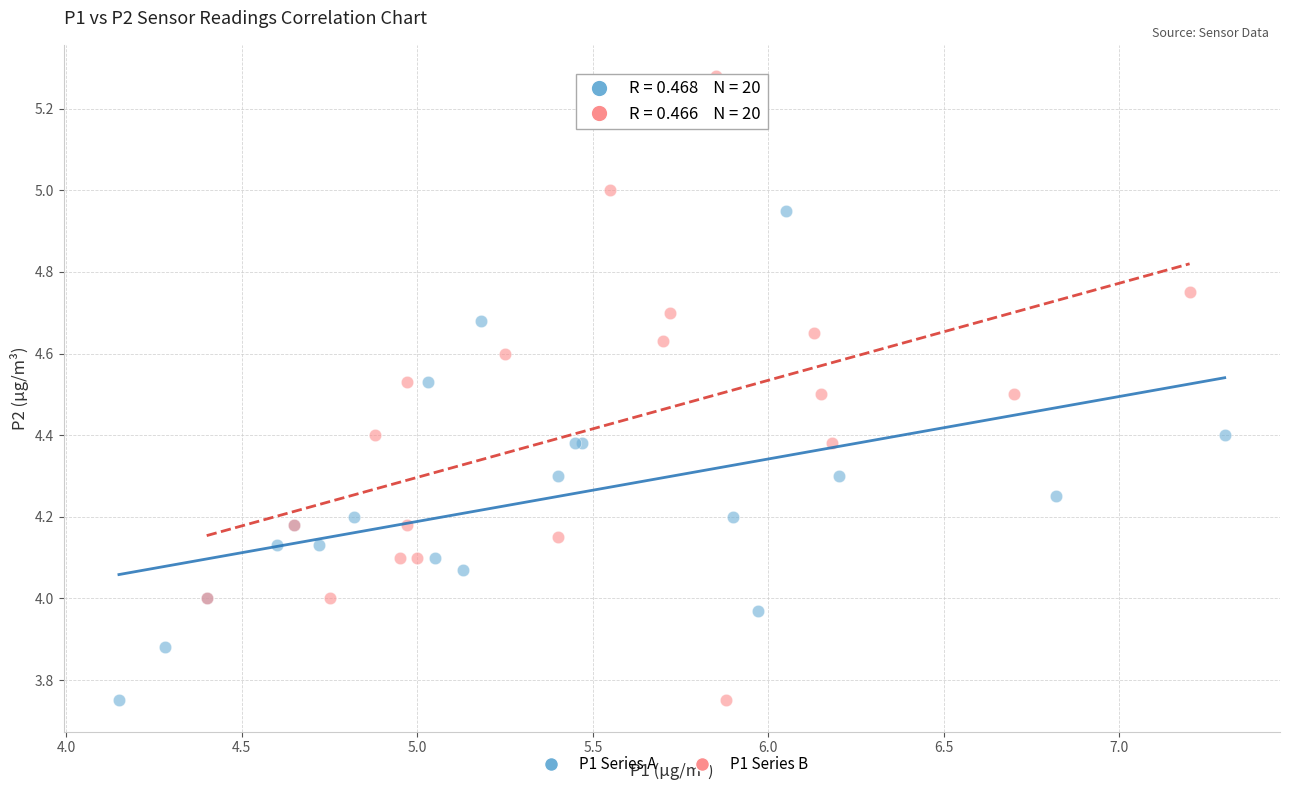

Which series contains the highest Y value?

P1 Series B